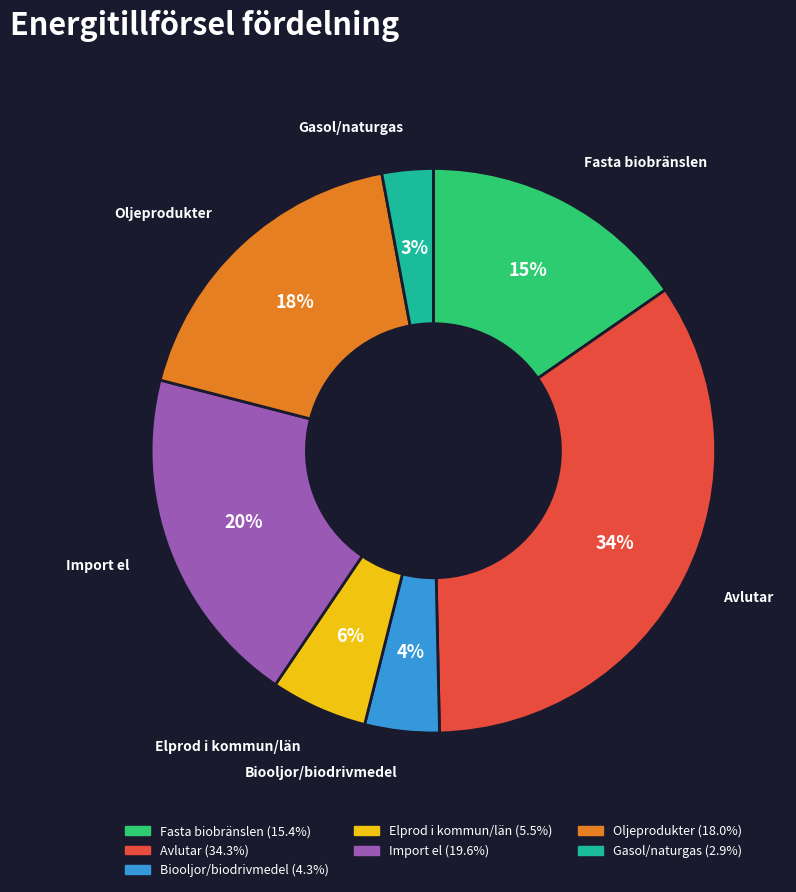

Is there a majority slice in this chart?

No